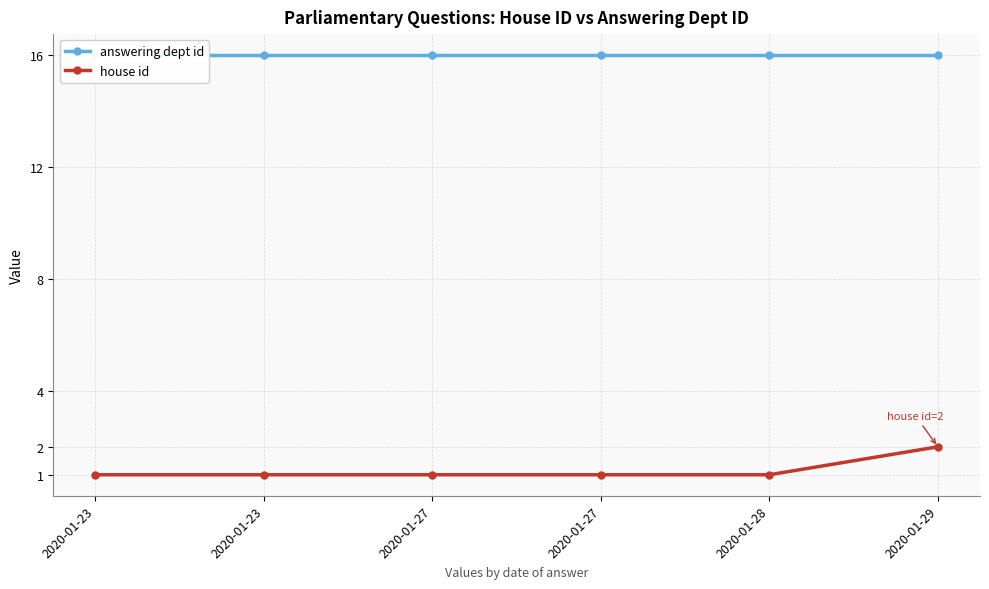

At which category does the chart reach its minimum across all series?

2020-01-23